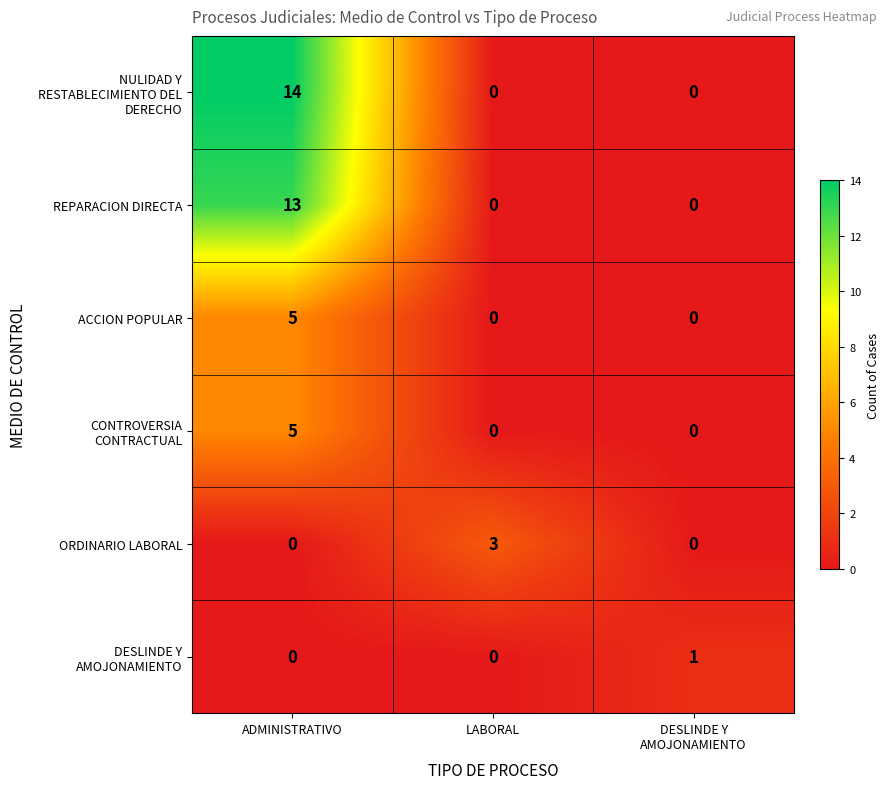

At which label does ORDINARIO LABORAL reach its peak?

LABORAL